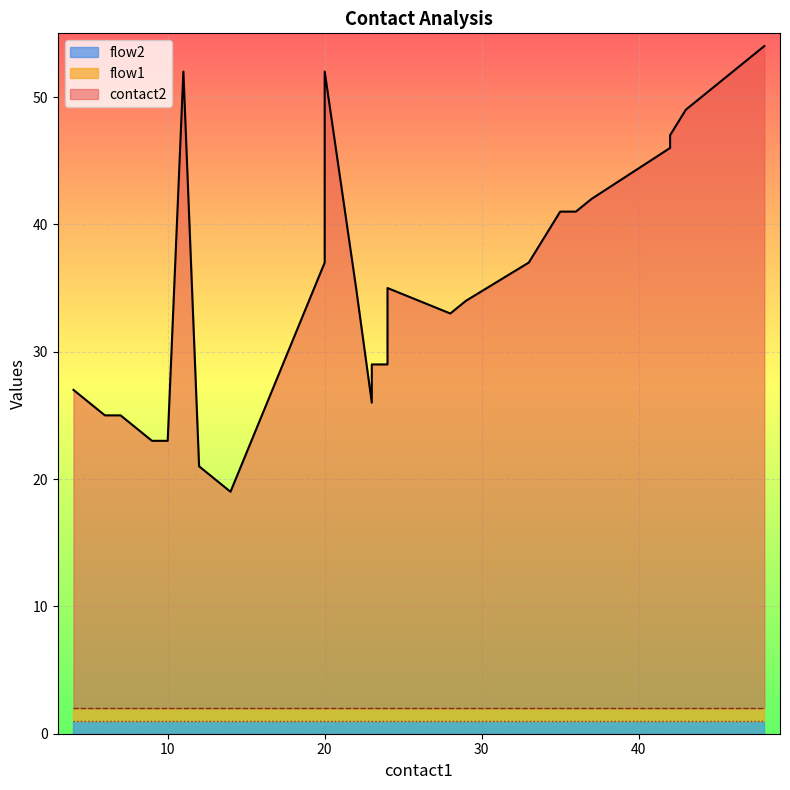

True or false: contact2 and flow1 intersect in this chart.

False